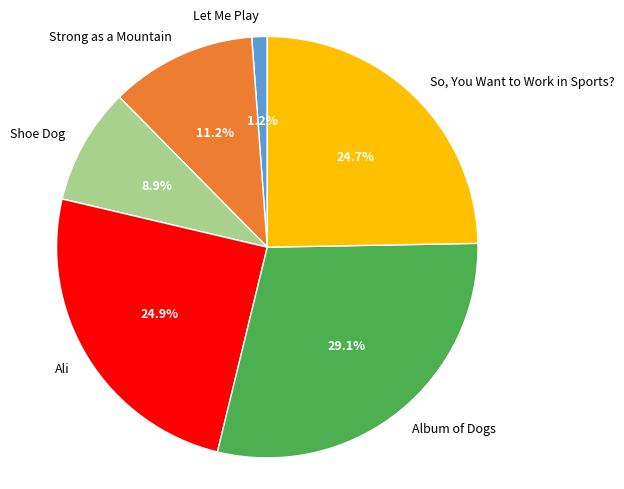

Approximately how many times larger is the value at So, You Want to Work in Sports? compared to Ali?

1.0